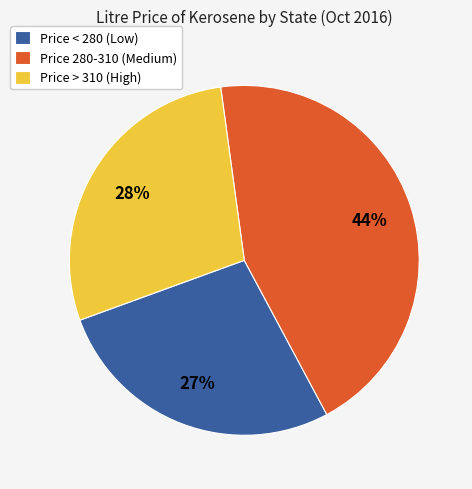

Between Price > 310 (High) and Price < 280 (Low), which is larger?

Price > 310 (High)